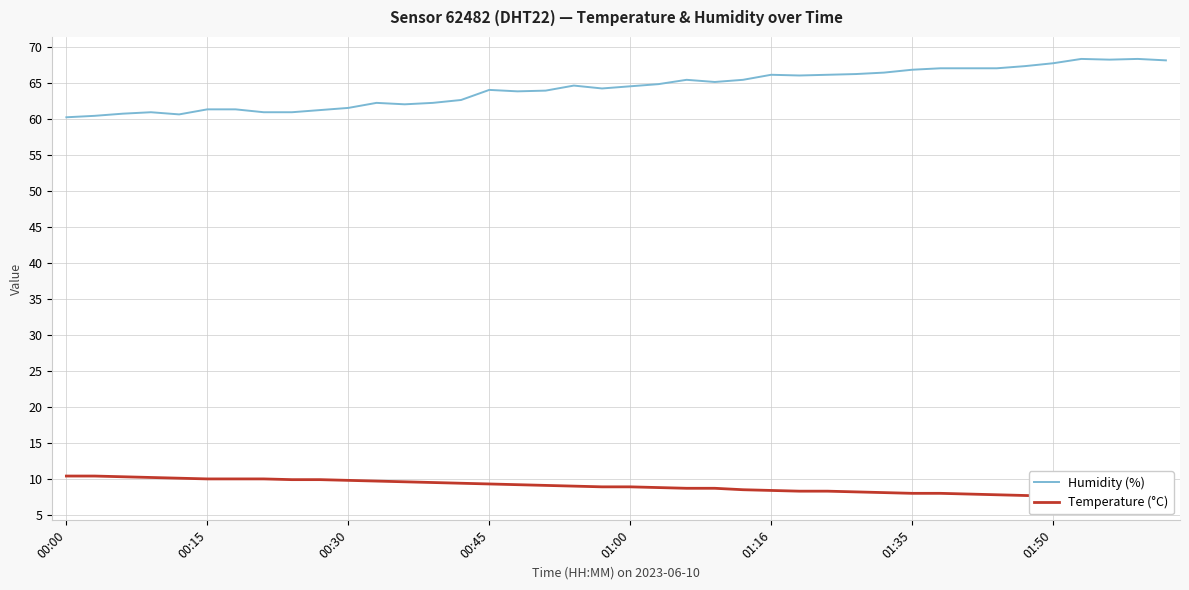

The Humidity (%) series shows 67.7 at 01:50. True or false?

True